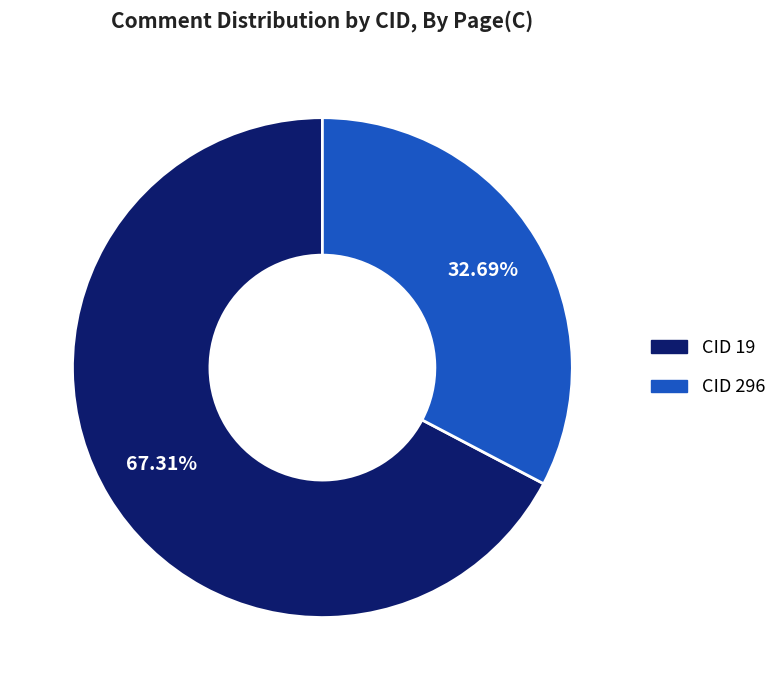

How many segments does this pie chart have?

2